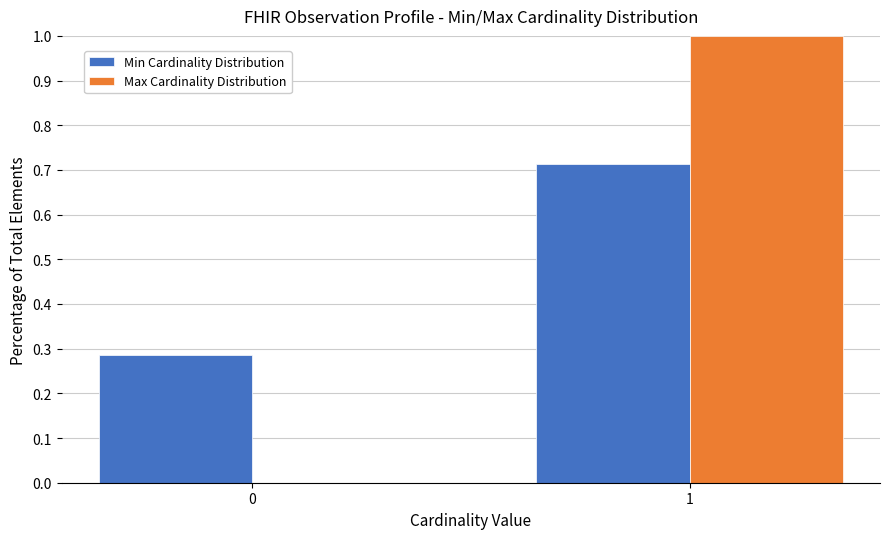

Is it true that Min Cardinality Distribution equals 0.3 at 1?

False